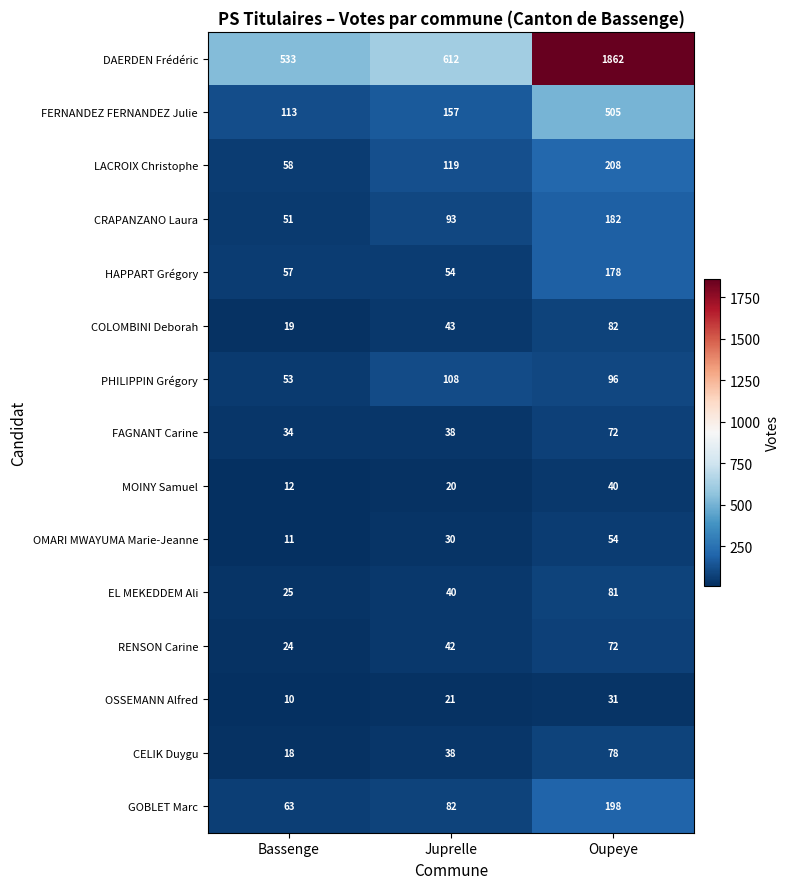

What is the approximate value of MOINY Samuel at Oupeye, to the nearest 10?

40